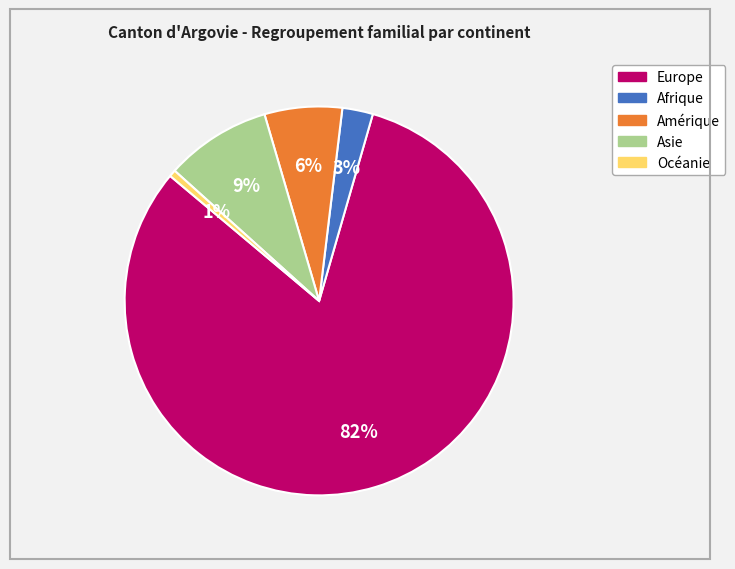

What is the largest slice in the pie chart?

Europe